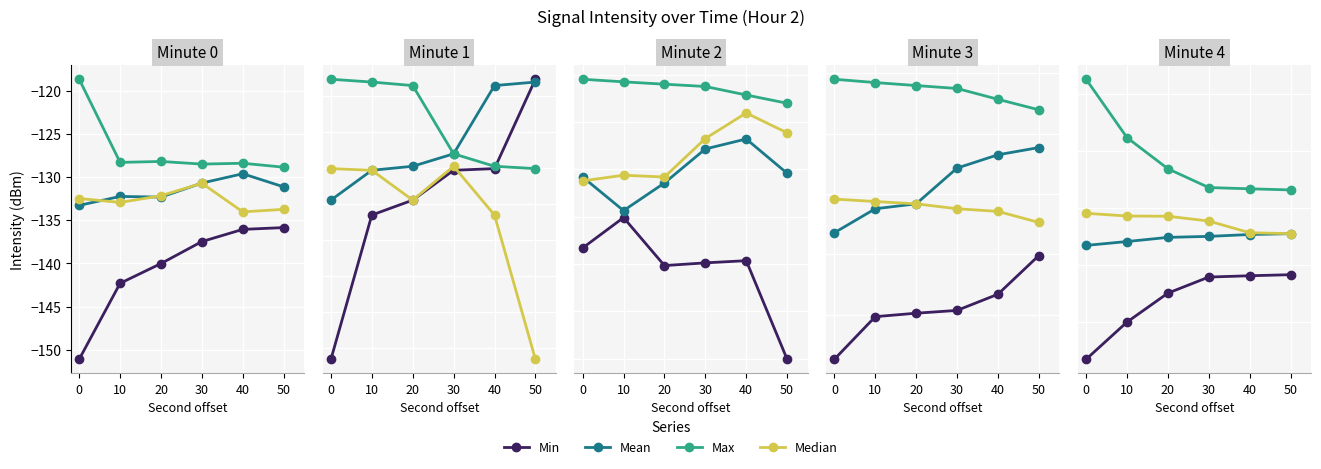

What is the difference between the Mean values at 20 and 0?

0.7